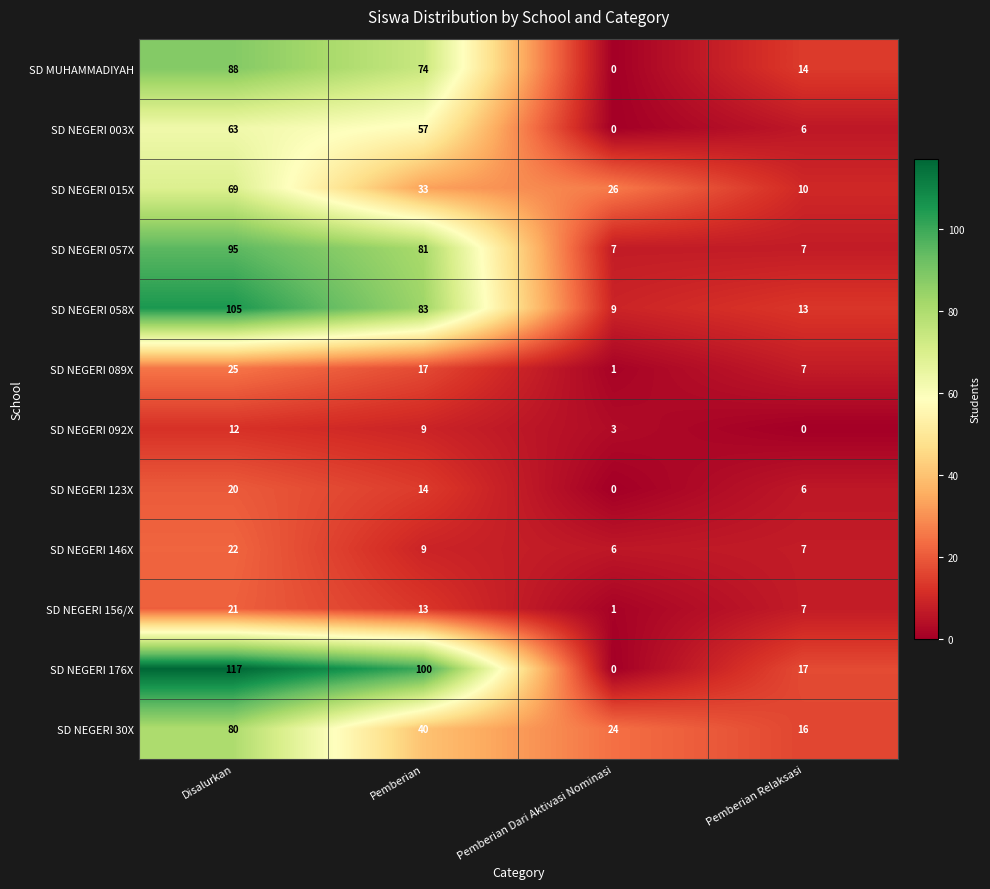

Which category has the highest value across all series?

Disalurkan